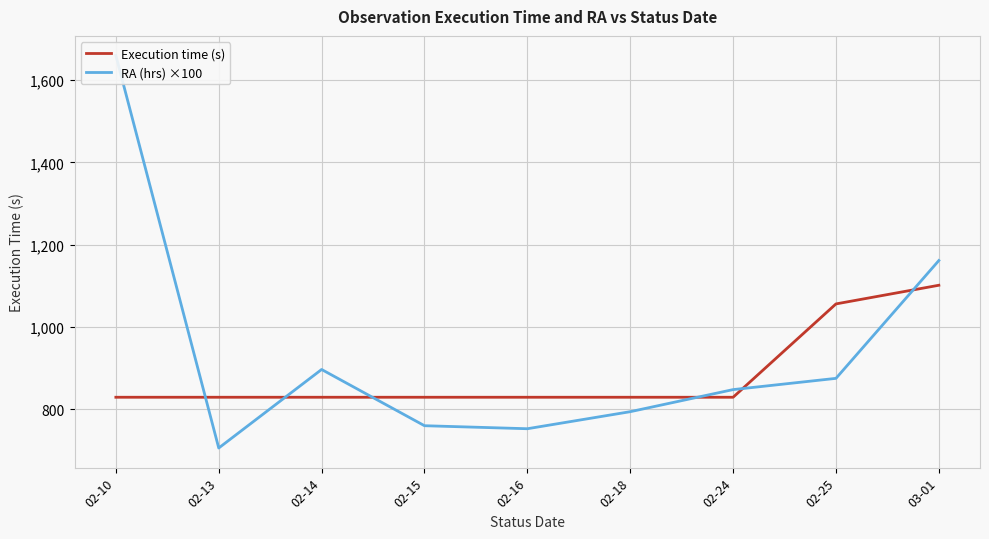

What is the difference between the maximum and second lowest values in the RA (hrs) ×100 series?

907.7